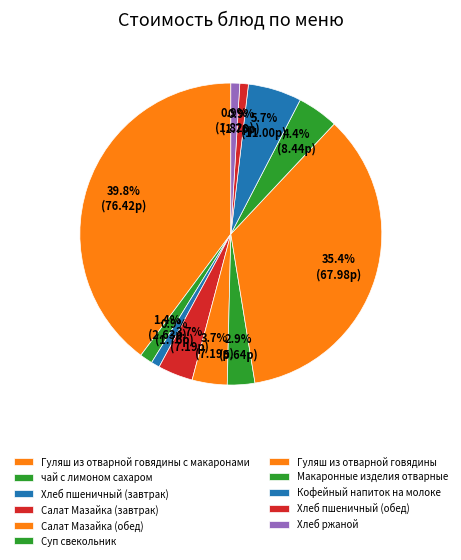

Which has a higher value, Хлеб пшеничный (обед) or Гуляш из отварной говядины?

Гуляш из отварной говядины